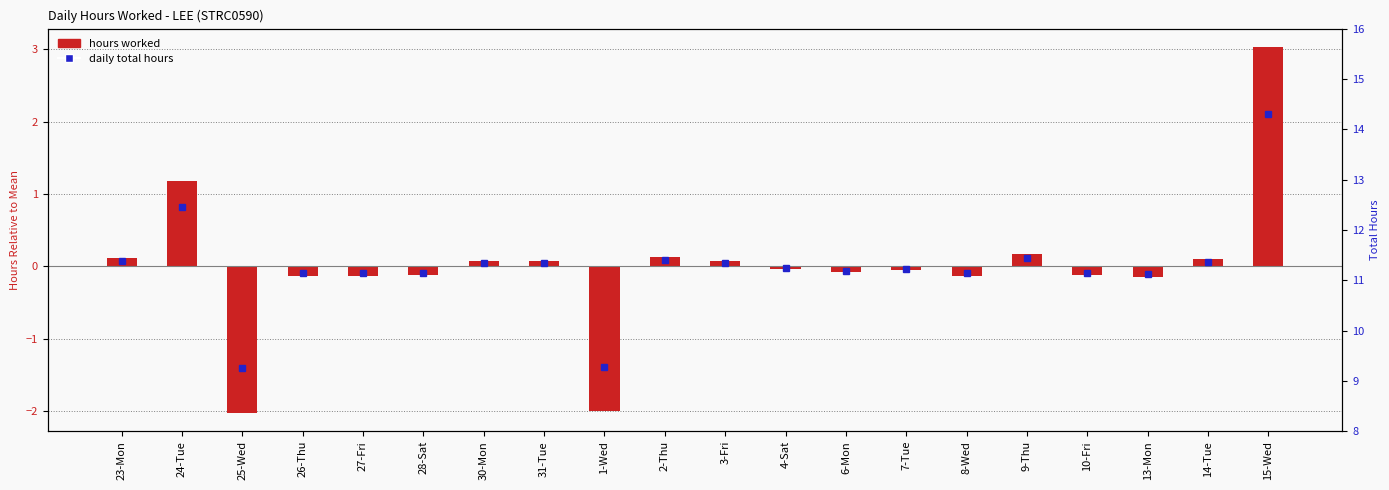

What is the total value across all series at 24-Tue?

13.6